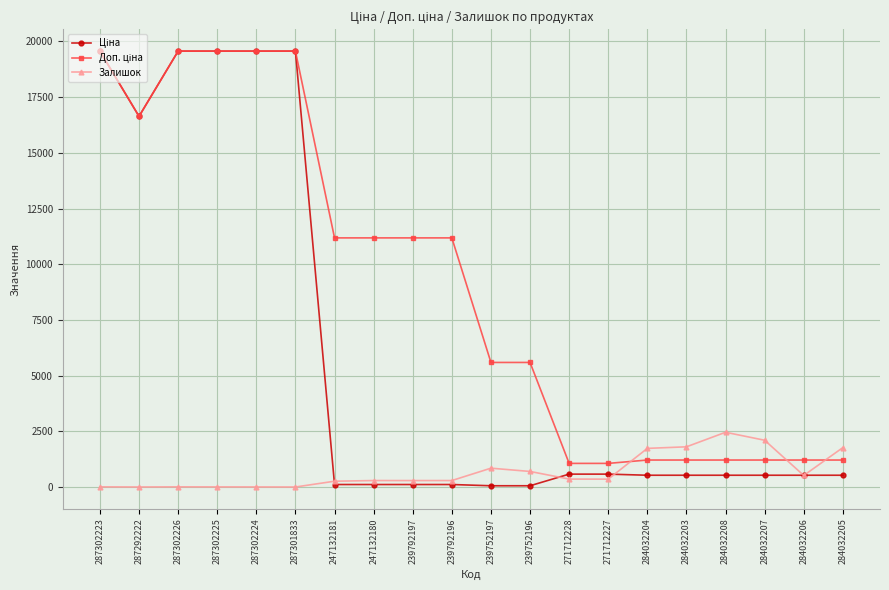

What position from the left is 287302225?

4